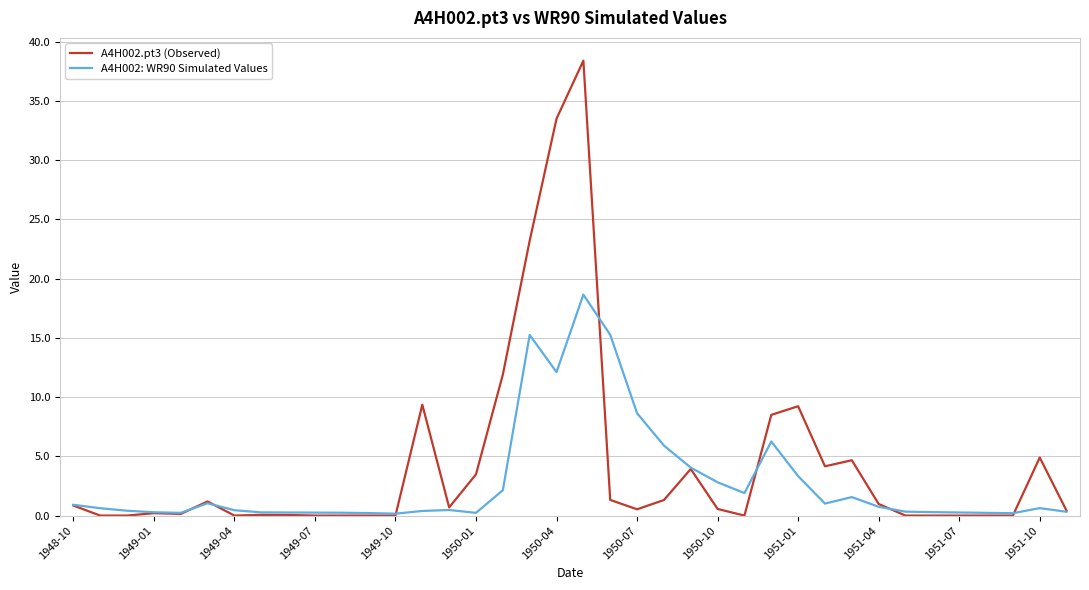

Which series has the widest spread of values?

A4H002.pt3 (Observed)